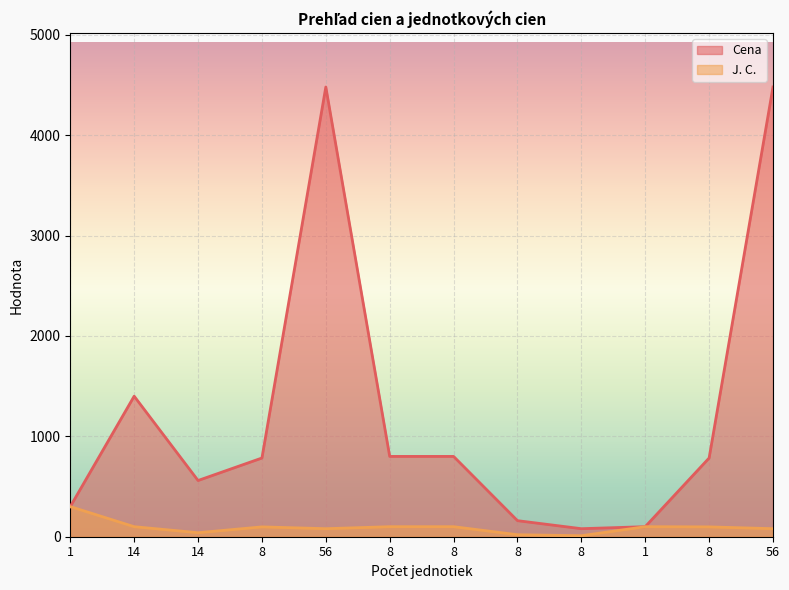

Reading left to right, list all the values displayed in this chart.

Cena: 300	1400	560	784	4480	800	800	160	80	100	784	4480
J. C.: 300	100	40	98	80	100	100	20	10	100	98	80